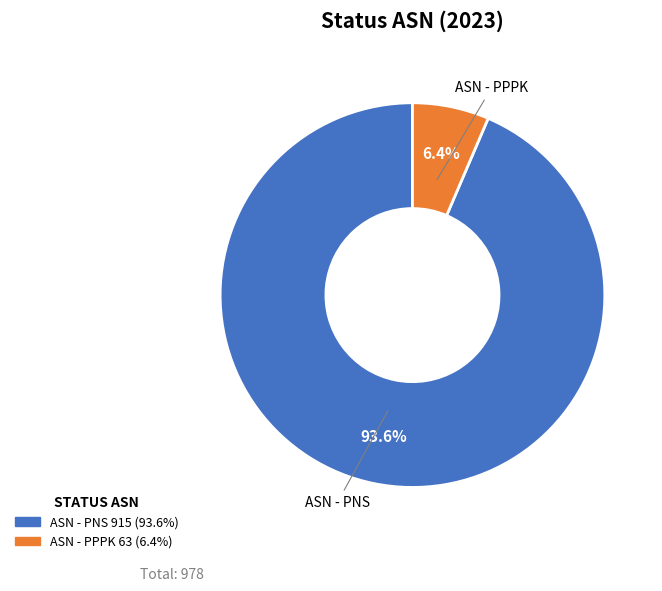

The ASN - PPPK slice represents 6% of the pie. True or false?

True